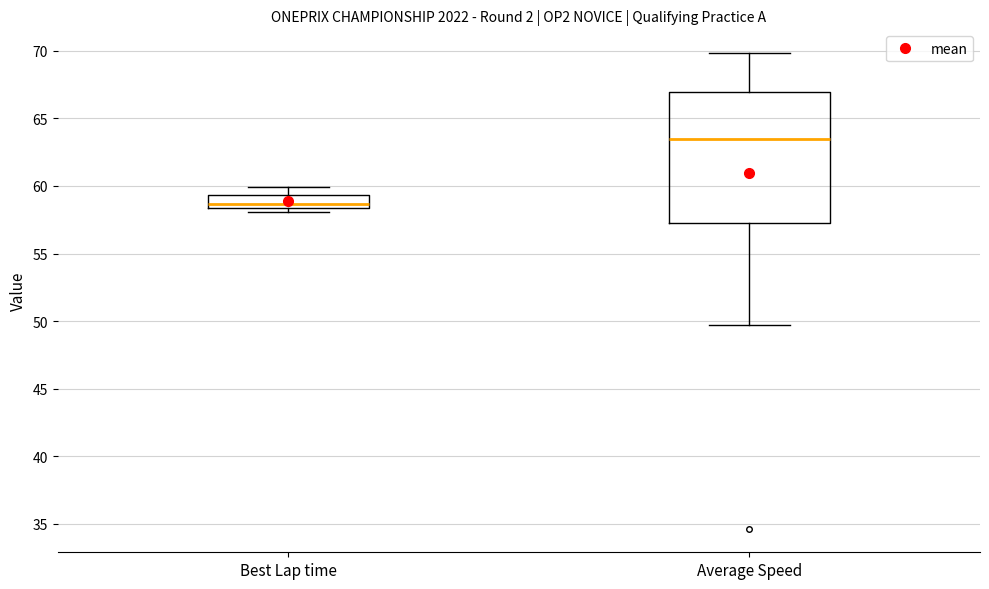

Which box is the tallest, from its lower edge to its upper edge?

Average Speed